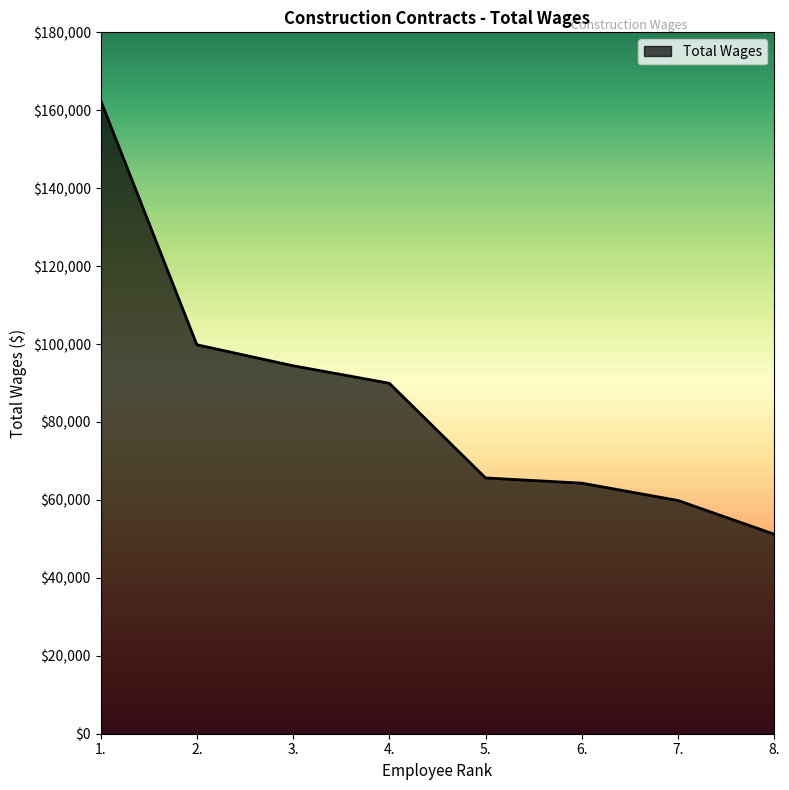

Which has a higher value, 1. or 6.?

1.